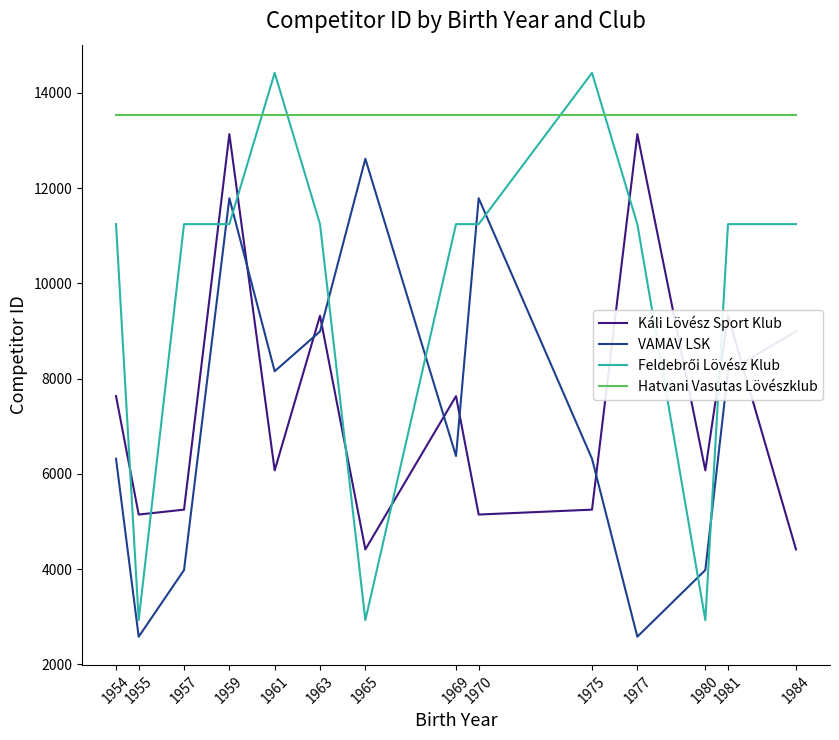

Which series has the largest total across all categories?

Hatvani Vasutas Lövészklub